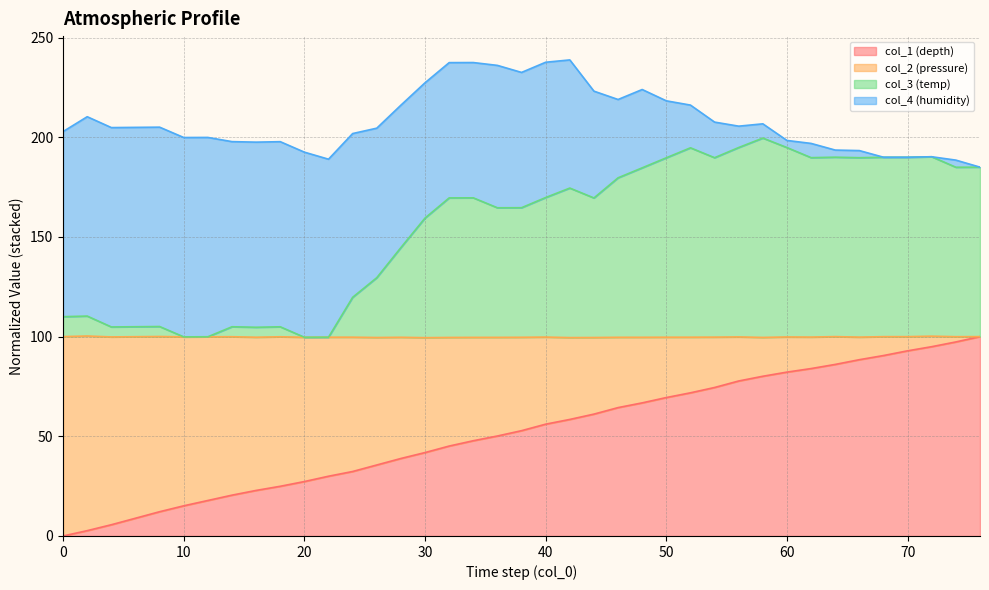

What is the highest value of the col_1 (depth) series?

100.0